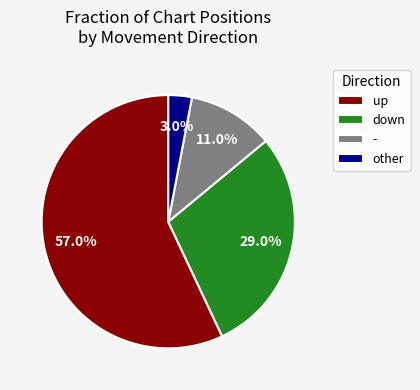

What portion of the pie excludes -?

89.0%